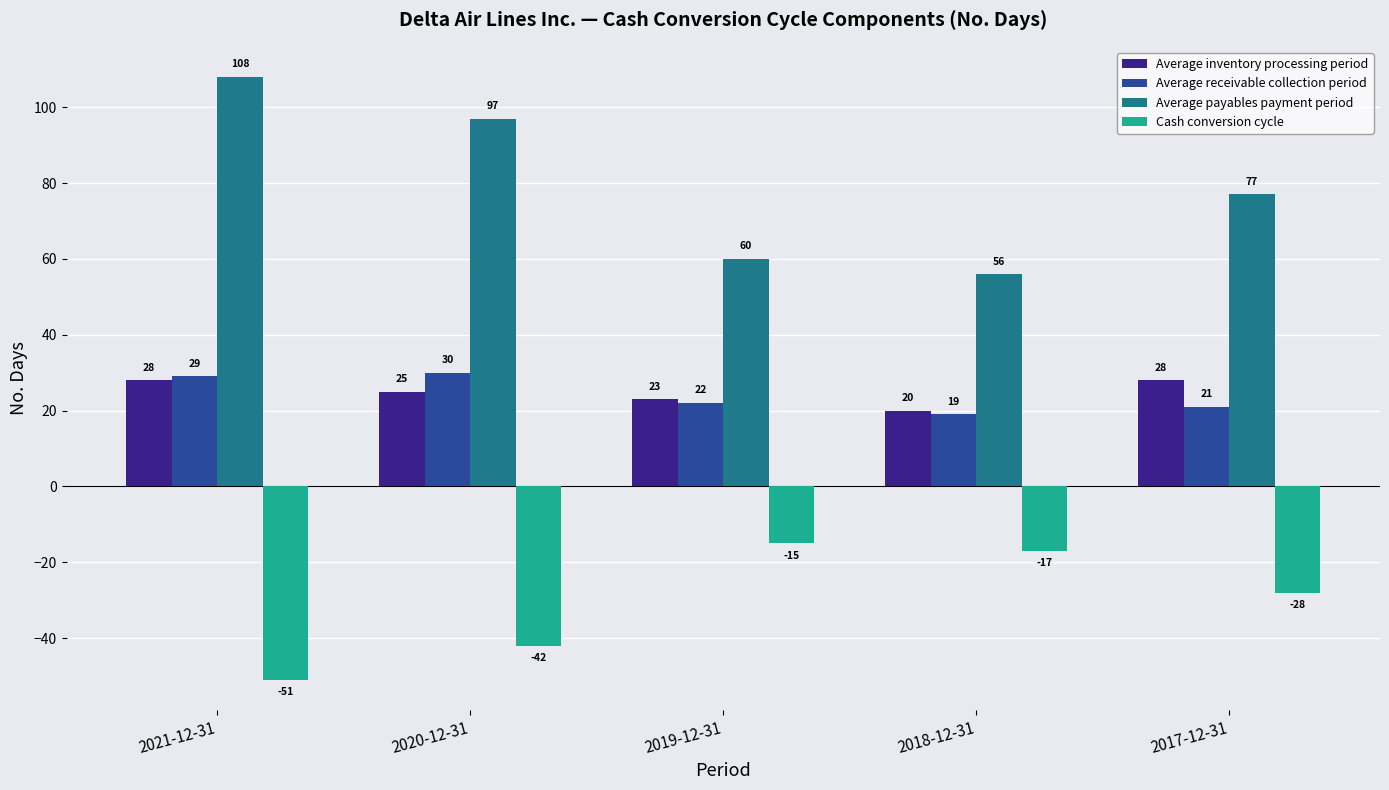

Where does the Average inventory processing period series first go above 25?

2021-12-31